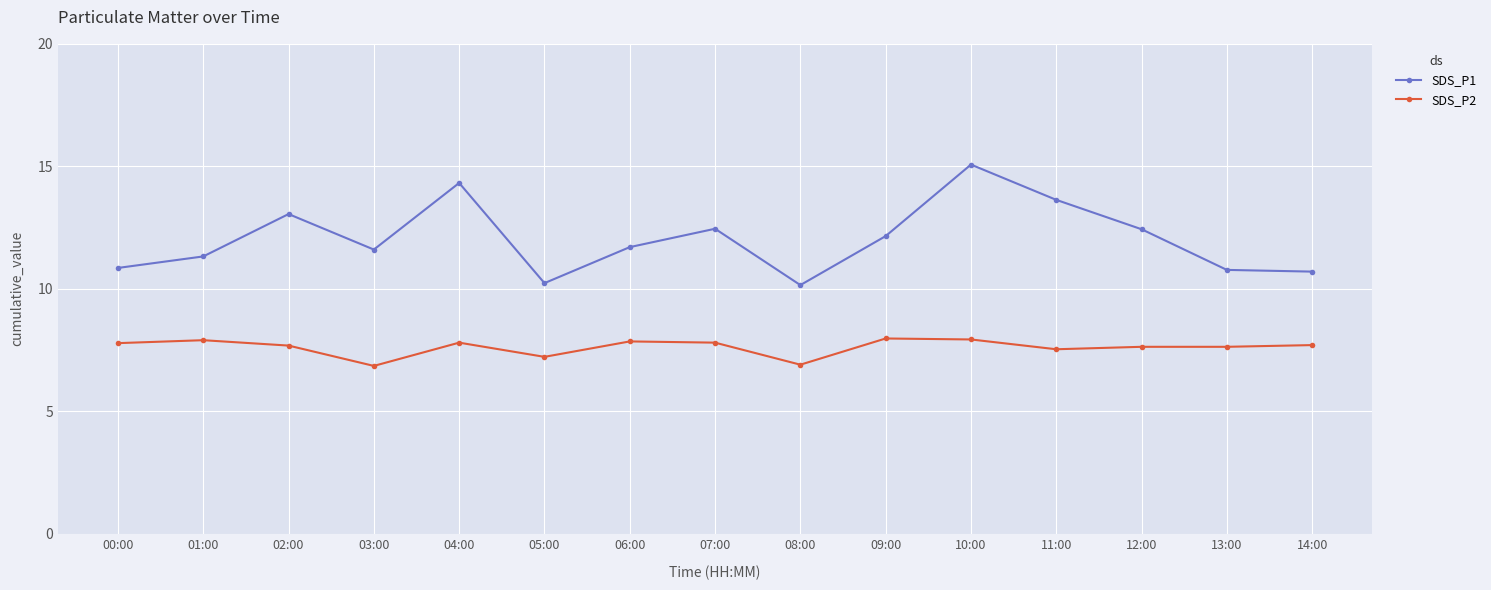

True or false: SDS_P1 and SDS_P2 cross at least once.

False